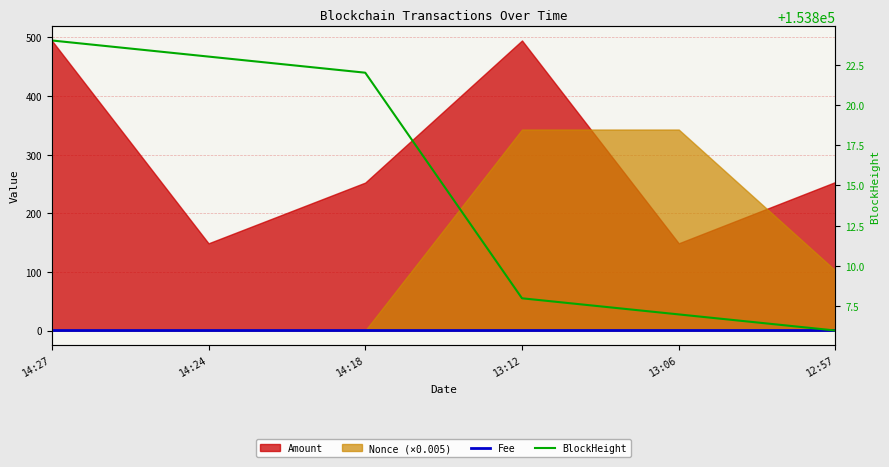

What is the value of the BlockHeight point at the 6th from the left?

153806.0